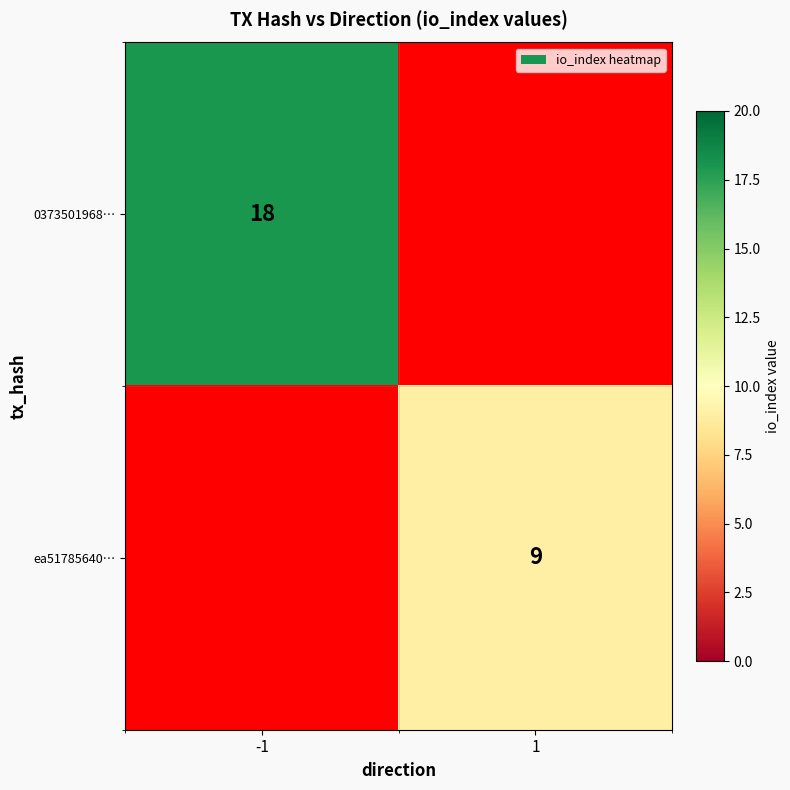

The value of ea51785640… at 1 is 9. True or false?

True